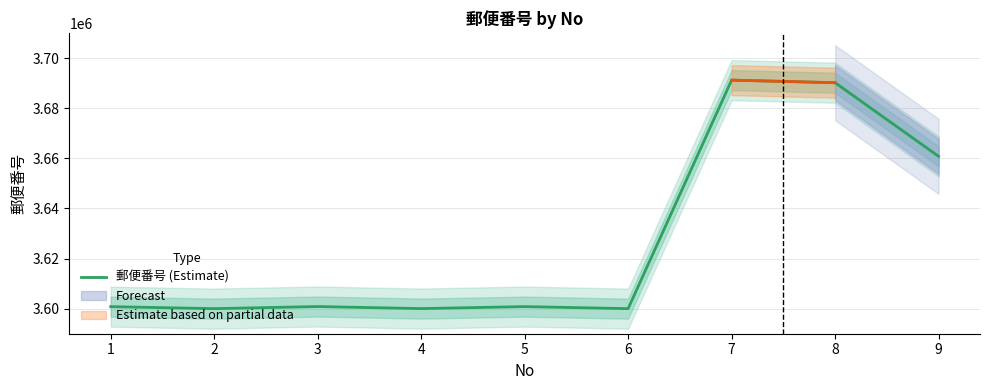

Does the chart display data point markers on the line(s)?

No